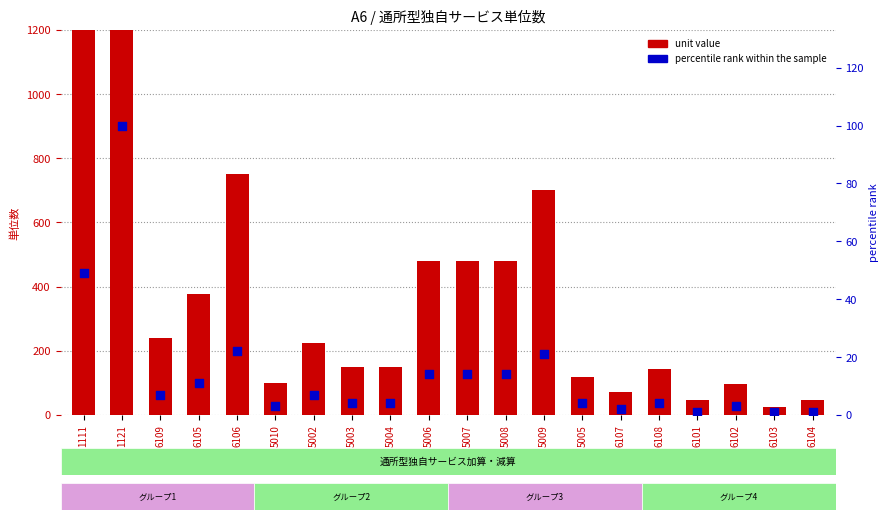

At how many categories does at least one series exceed 1128?

2